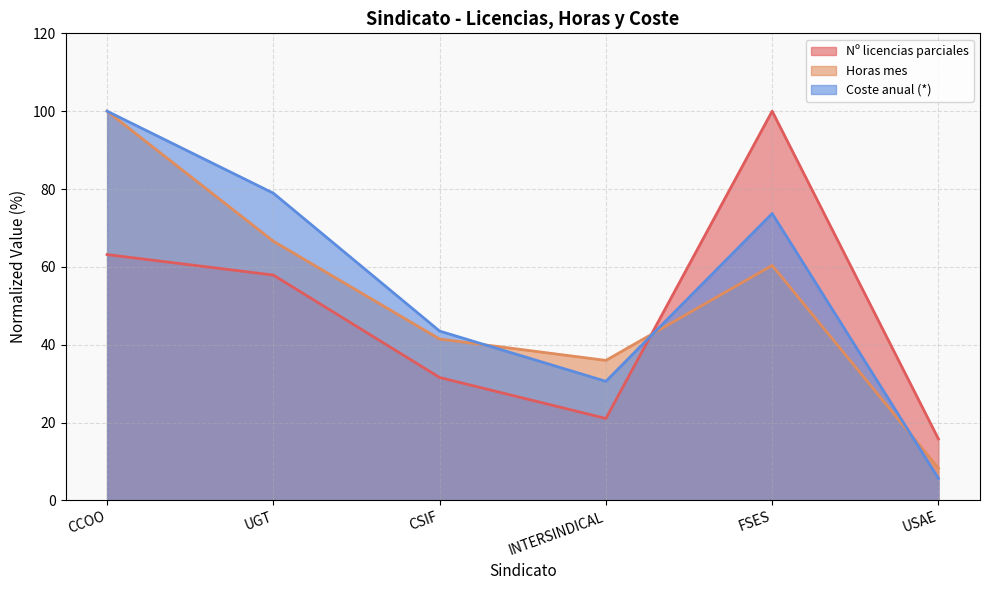

Reading right to left, extract all data points from this chart.

Nº licencias parciales: USAE=15.8	FSES=100.0	INTERSINDICAL=21.1	CSIF=31.6	UGT=57.9	CCOO=63.2
Horas mes: USAE=8.3	FSES=60.4	INTERSINDICAL=36.0	CSIF=41.5	UGT=66.6	CCOO=100.0
Coste anual (*): USAE=5.7	FSES=73.7	INTERSINDICAL=30.6	CSIF=43.5	UGT=78.9	CCOO=100.0